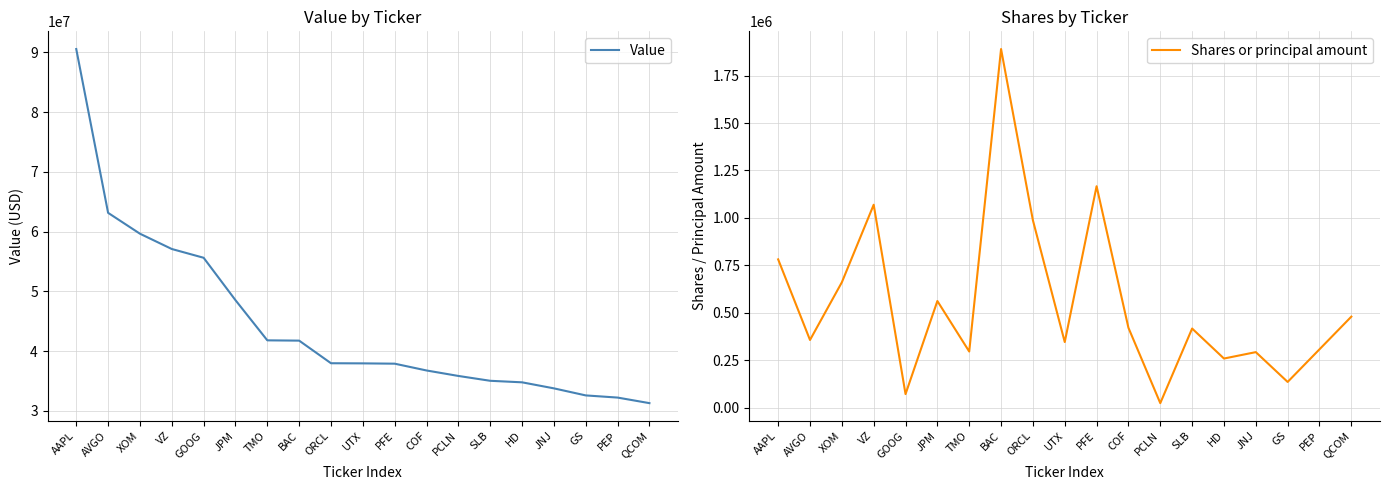

True or false: Shares or principal amount and Value intersect in this chart.

False